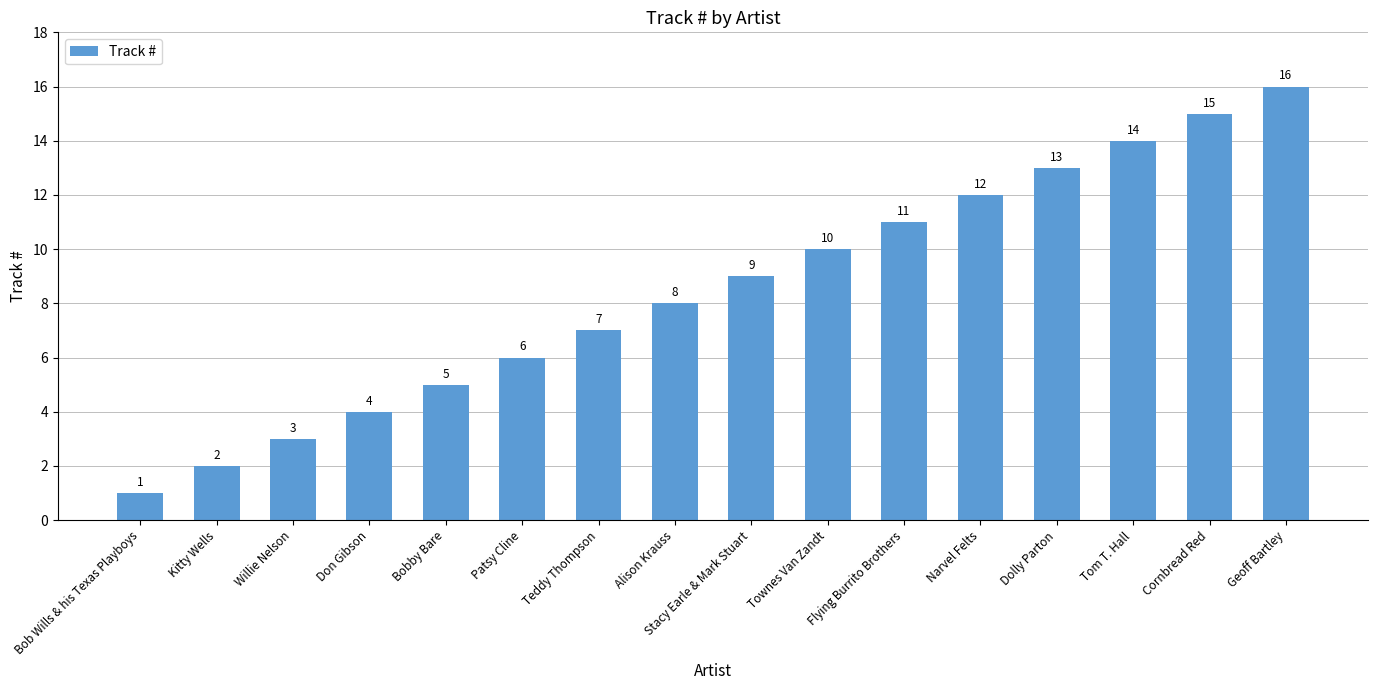

What is the label of the 7th bar from the left?

Teddy Thompson